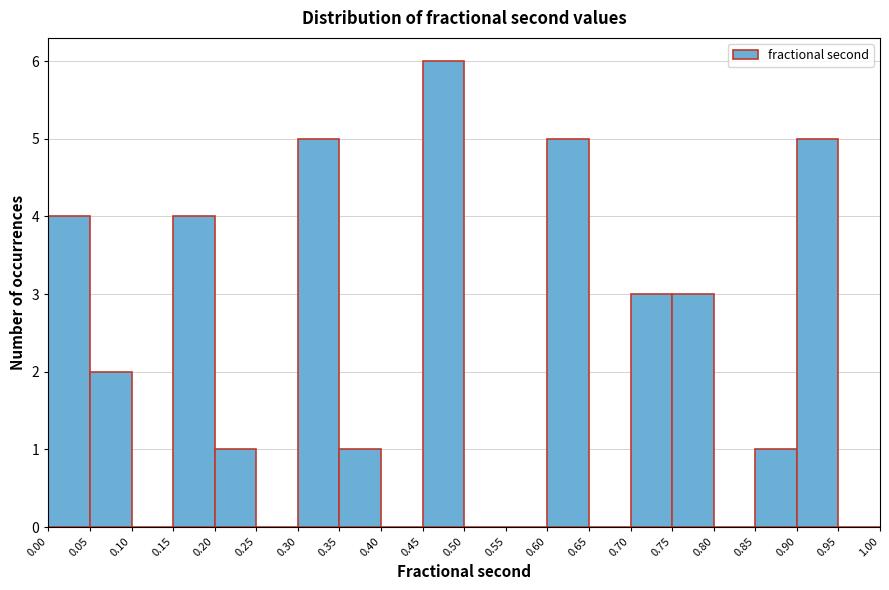

How tall is the bar that spans 0.45 to 0.50 on the x-axis? The values are not printed on the chart, so give them approximately, as read against the axis.

6